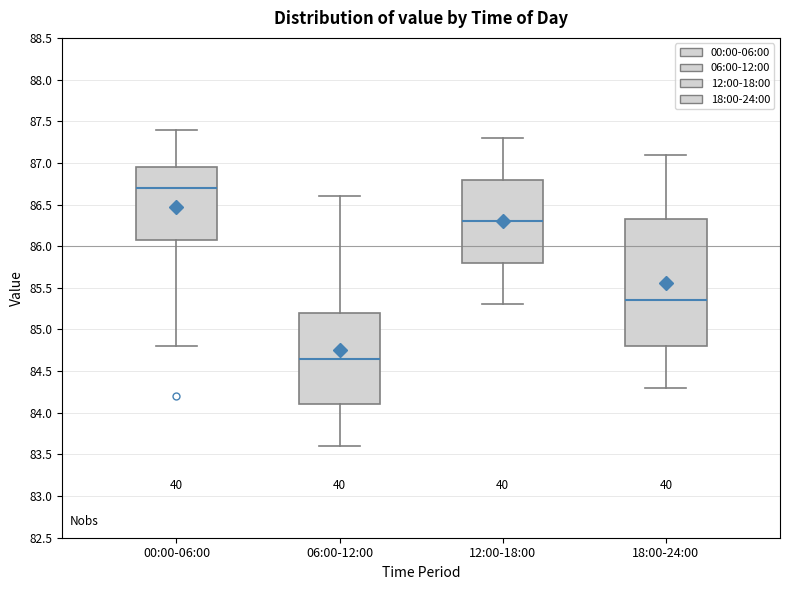

Where is the lower edge of the box for 00:00-06:00 on the y-axis? The values are not printed on the chart, so give them approximately, as read against the axis.

86.10